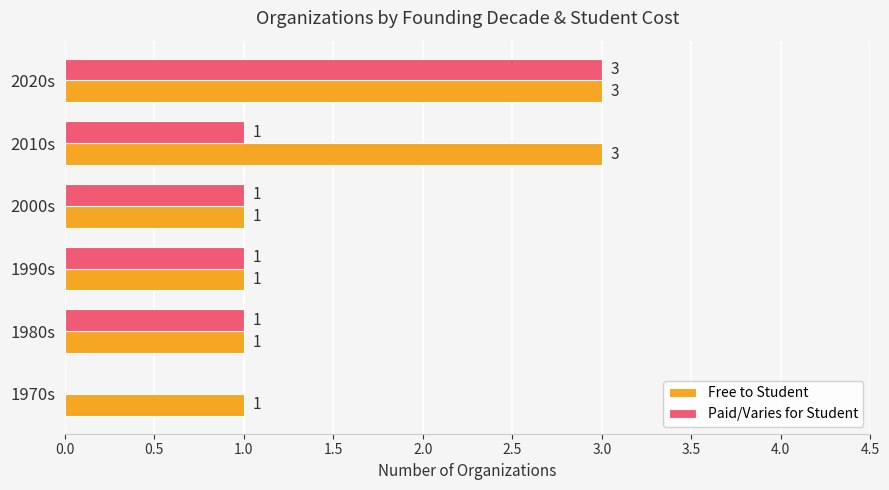

What are all the series names shown in the legend?

Free to Student, Paid/Varies for Student